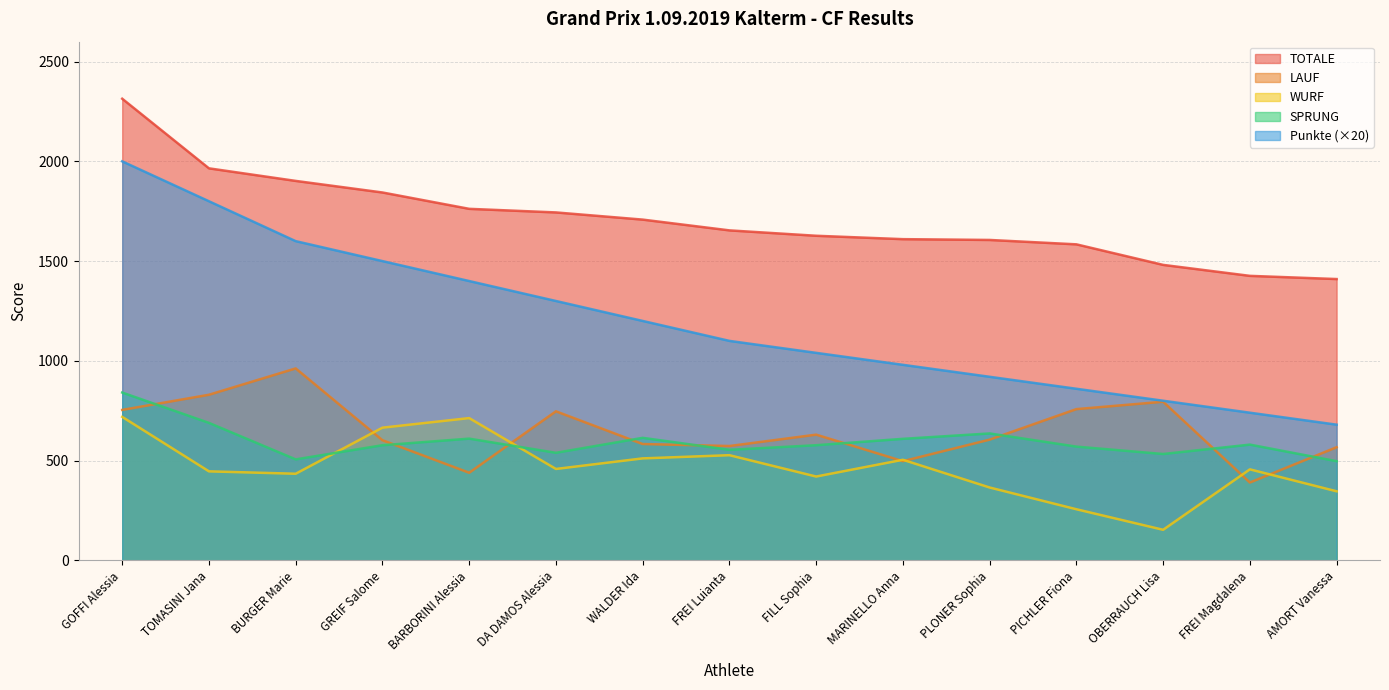

Which series has the largest total across all categories?

TOTALE